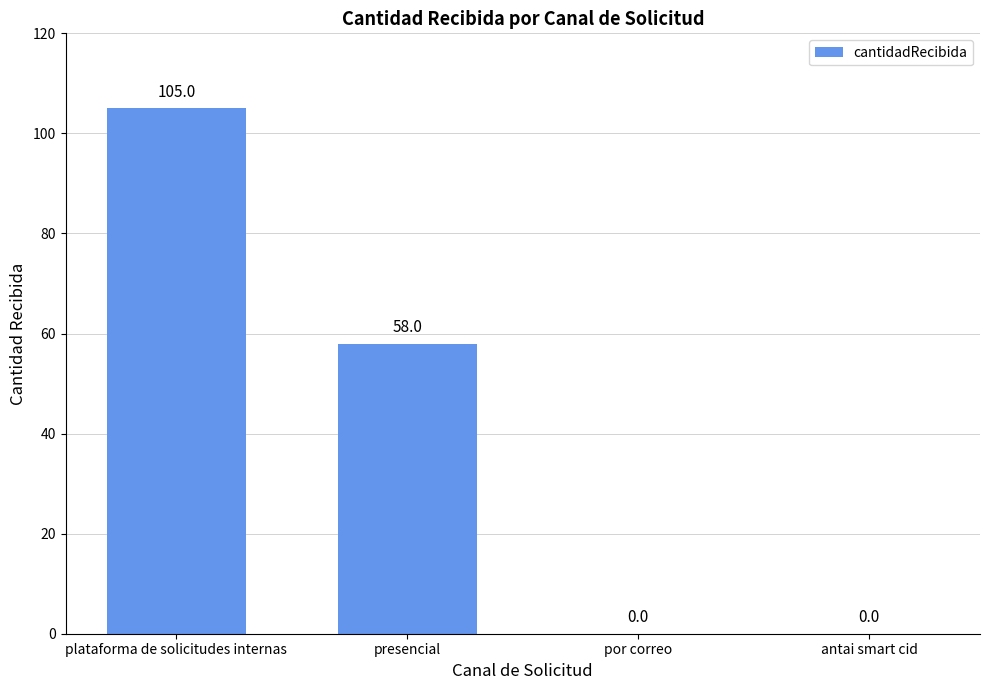

How many values are between 0 and 105?

4